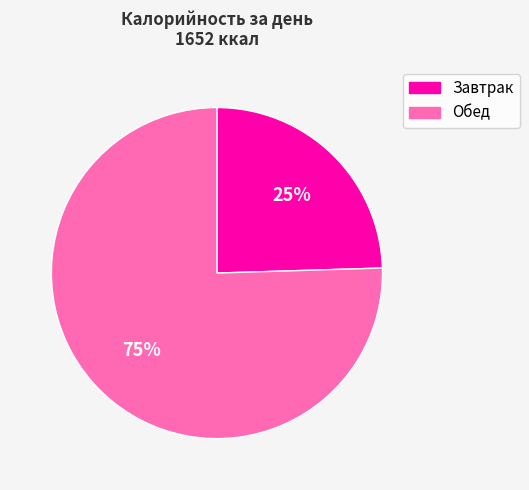

How many segments does this pie chart have?

2